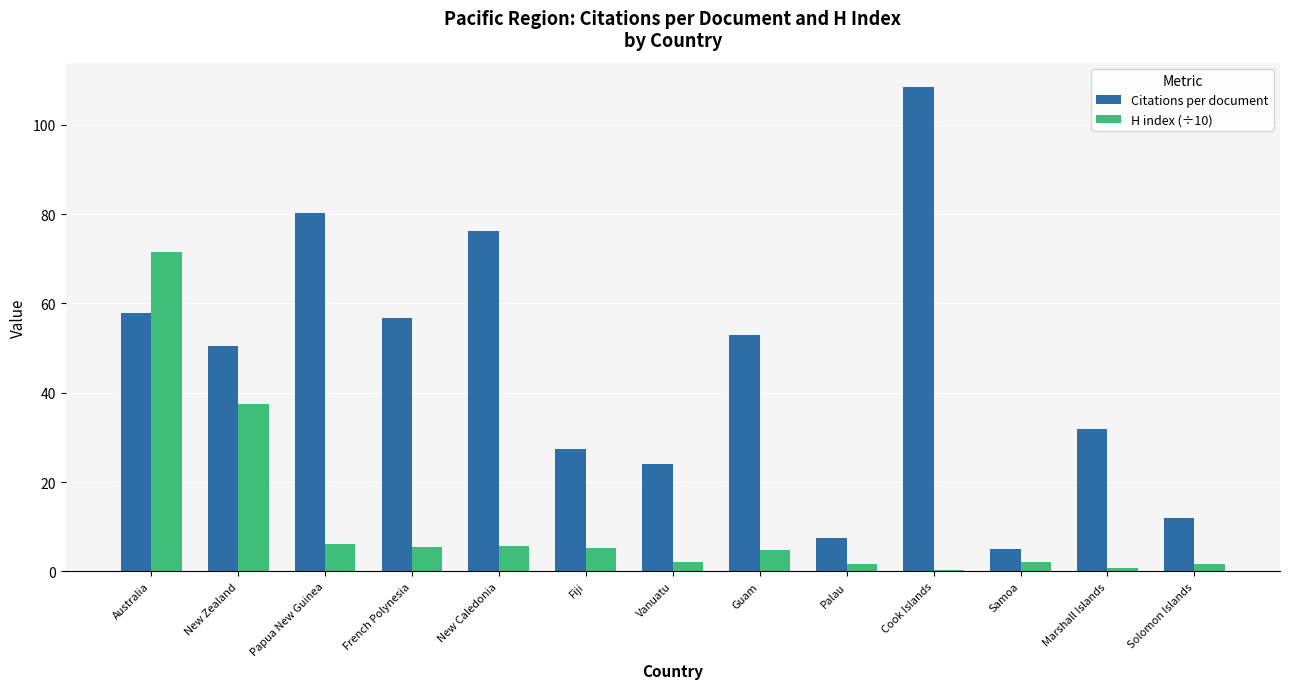

At which label is H index (÷10) closest to 36?

New Zealand